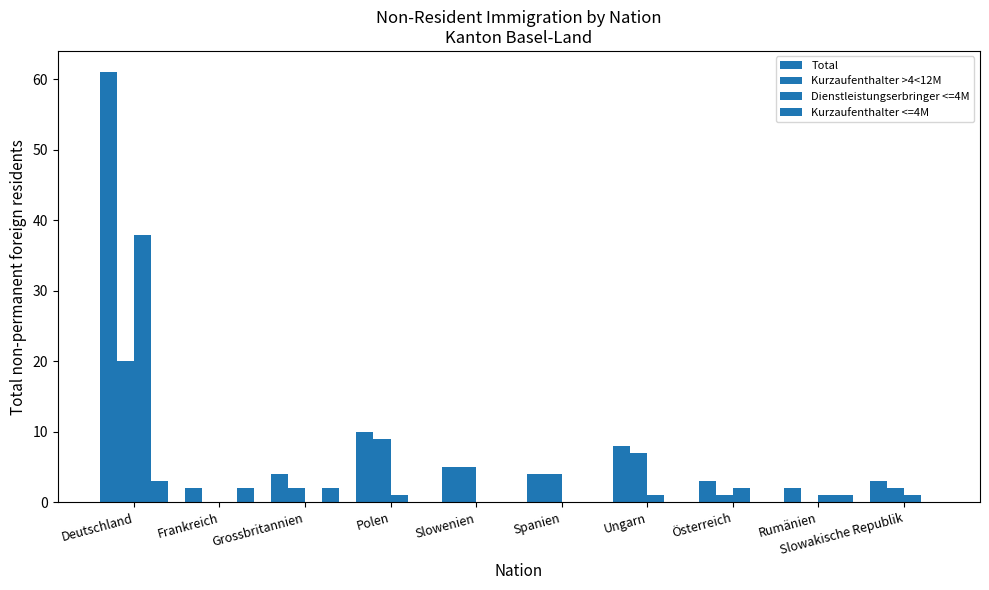

Count the number of data series in this chart.

4